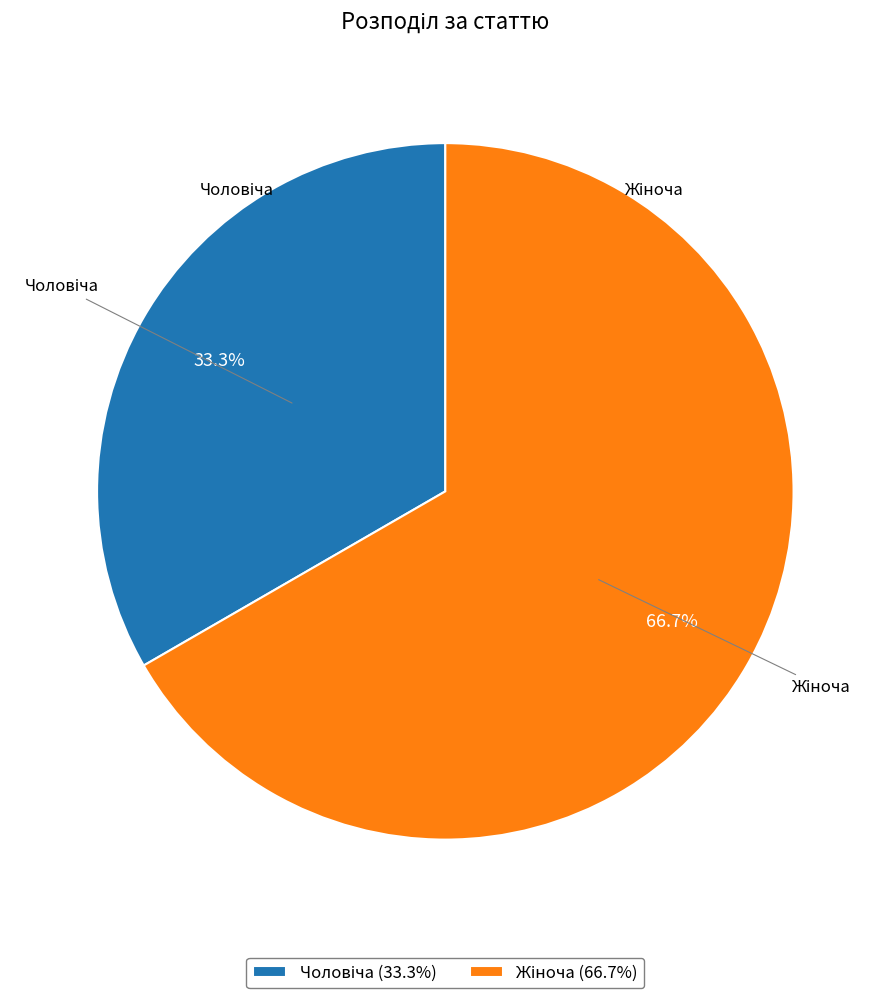

Is there a majority slice in this chart?

Yes